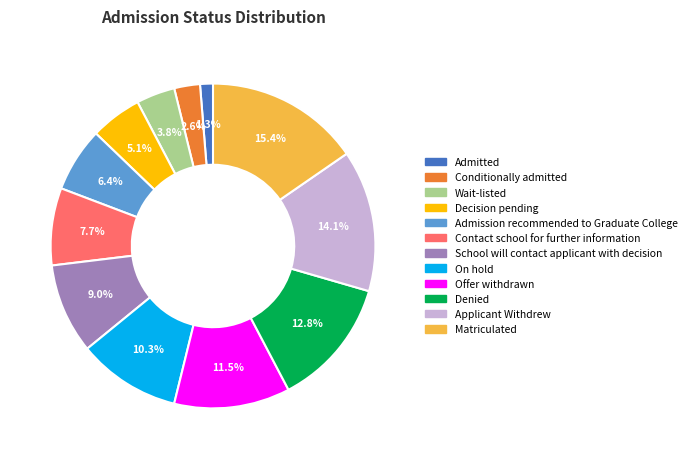

How many segments does this pie chart have?

12